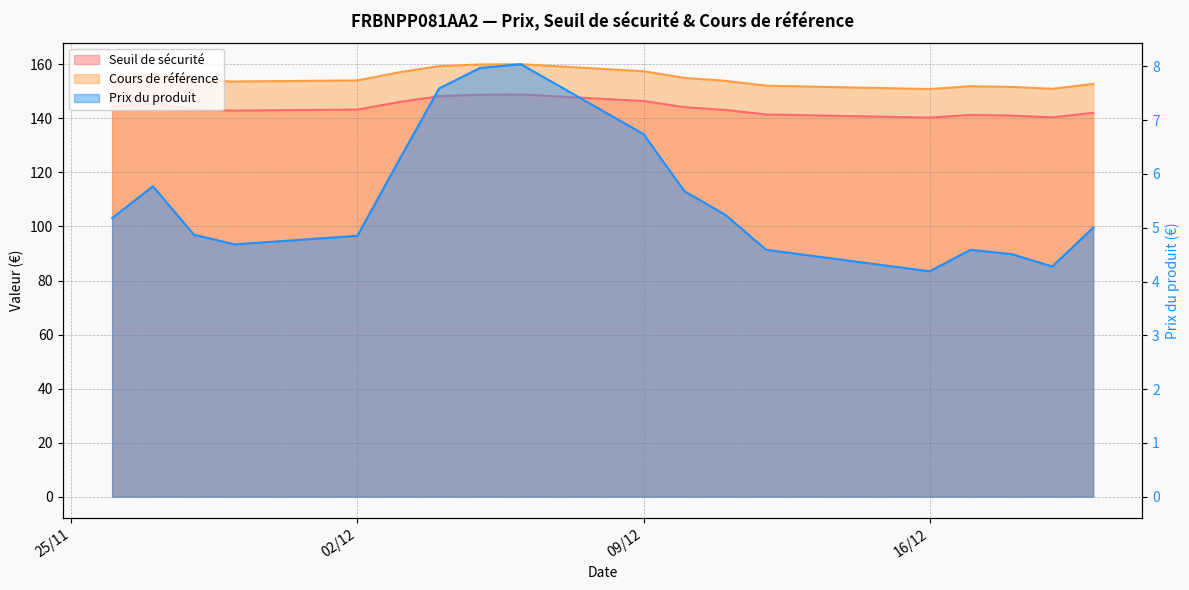

At which category does Cours de référence reach its first local peak?

2024-11-27